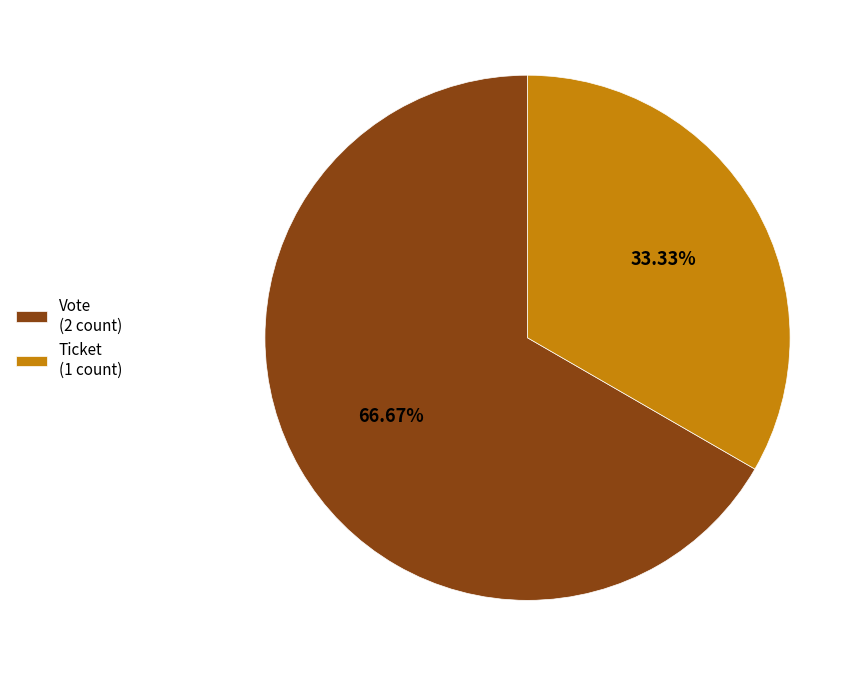

To the nearest percent, what percentage of the pie is Vote?

67%